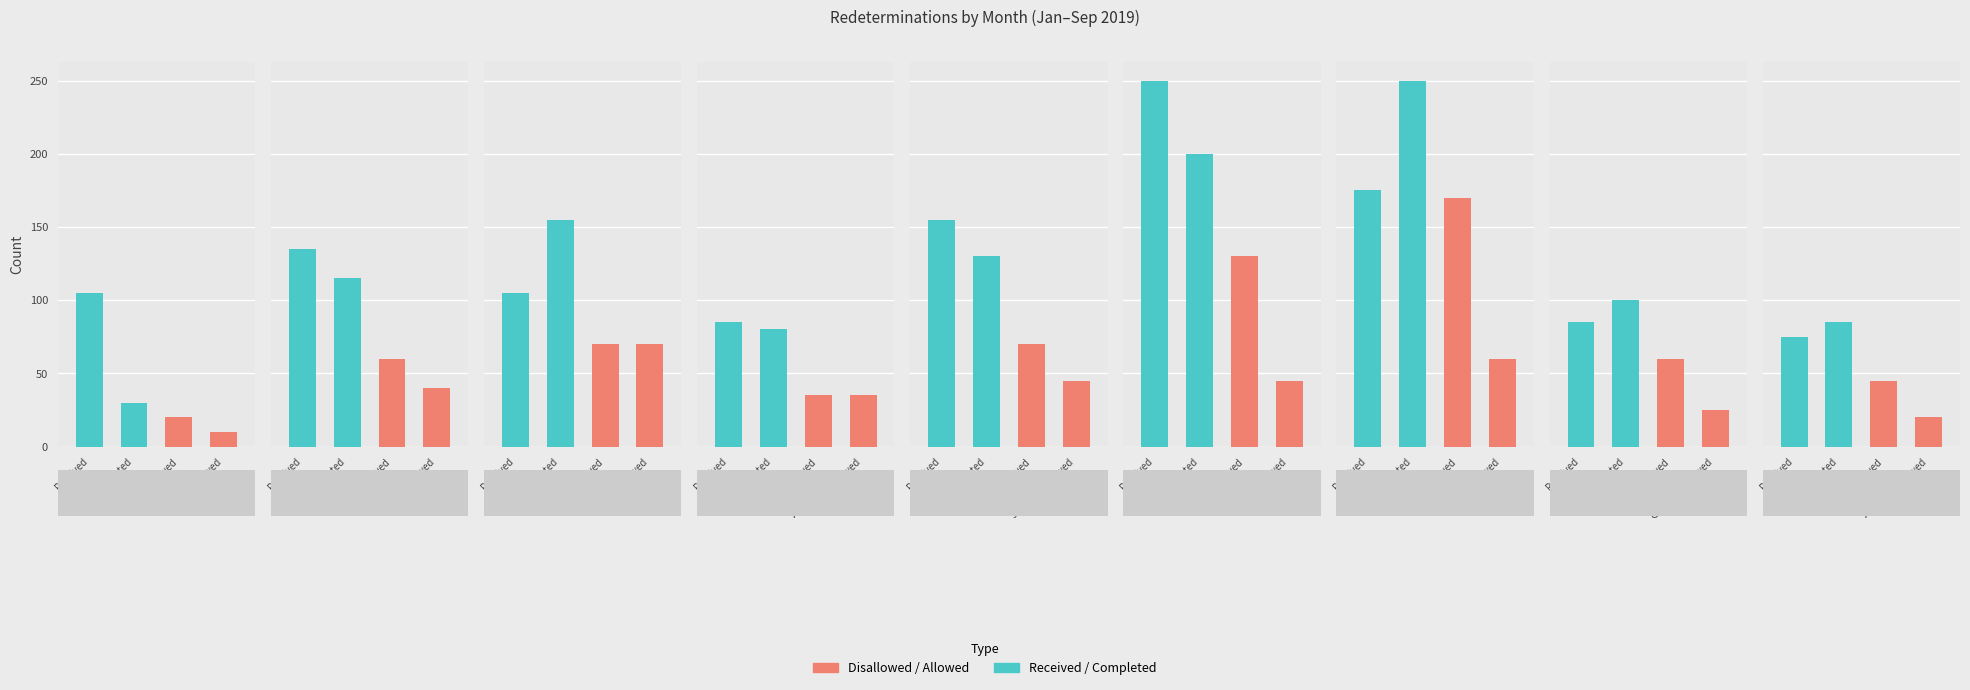

Rank the series by their maximum value, from lowest to highest.

of which allowed or partially allowed, of which disallowed, Redeterminations received, Redeterminations completed